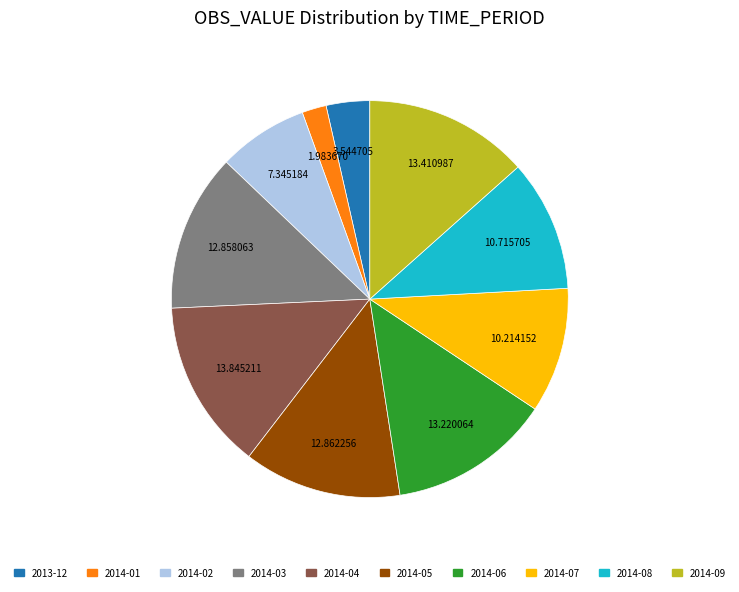

Is it true that 2014-02 is 7% of the pie?

True